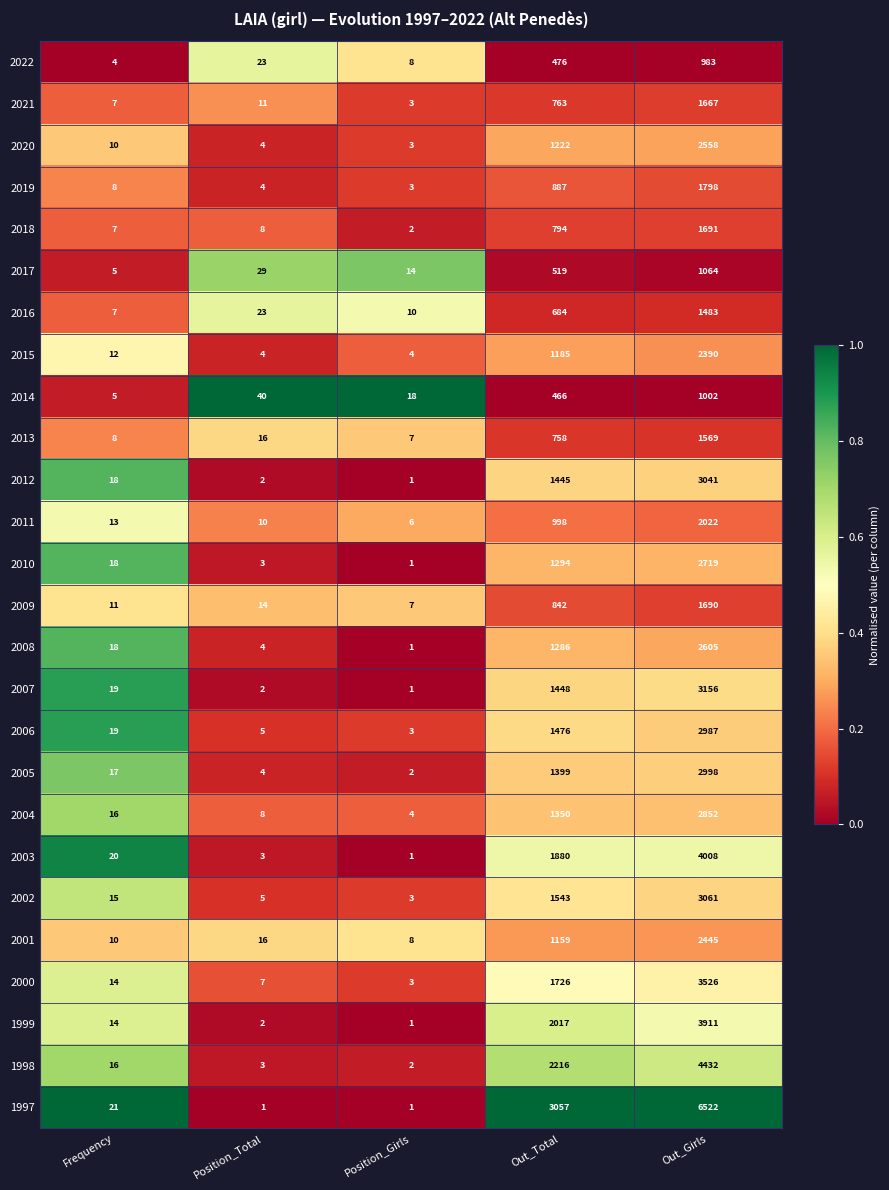

The 2014 series shows 1002 at Out_Girls. True or false?

True